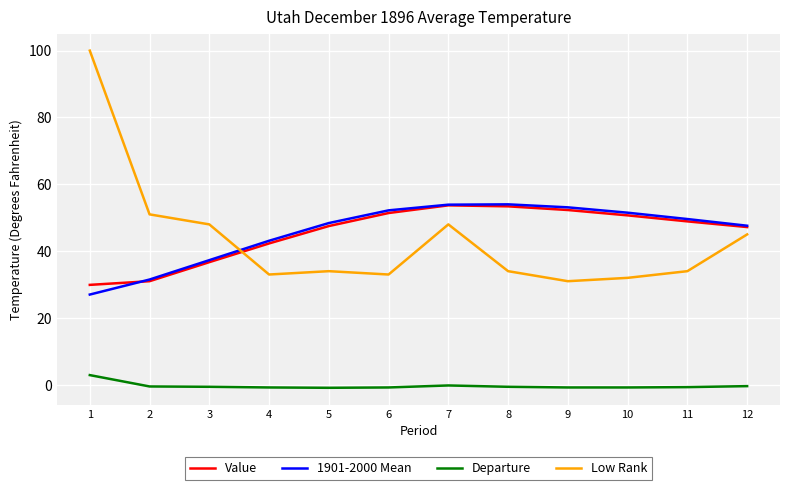

True or false: 1901-2000 Mean has more than 1 interior local peaks.

False